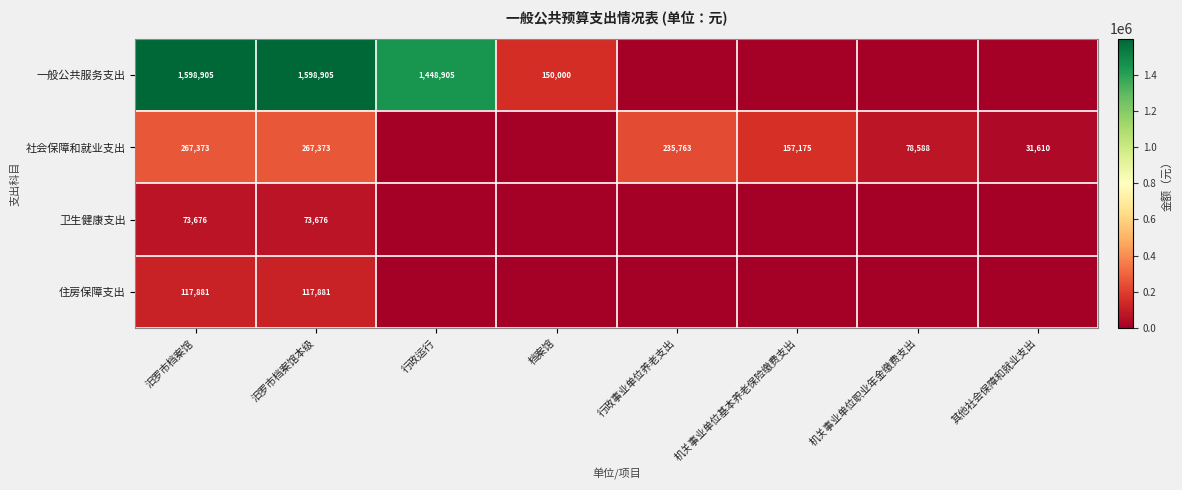

The value of 社会保障和就业支出 at 汨罗市档案馆本级 is 267373. True or false?

True